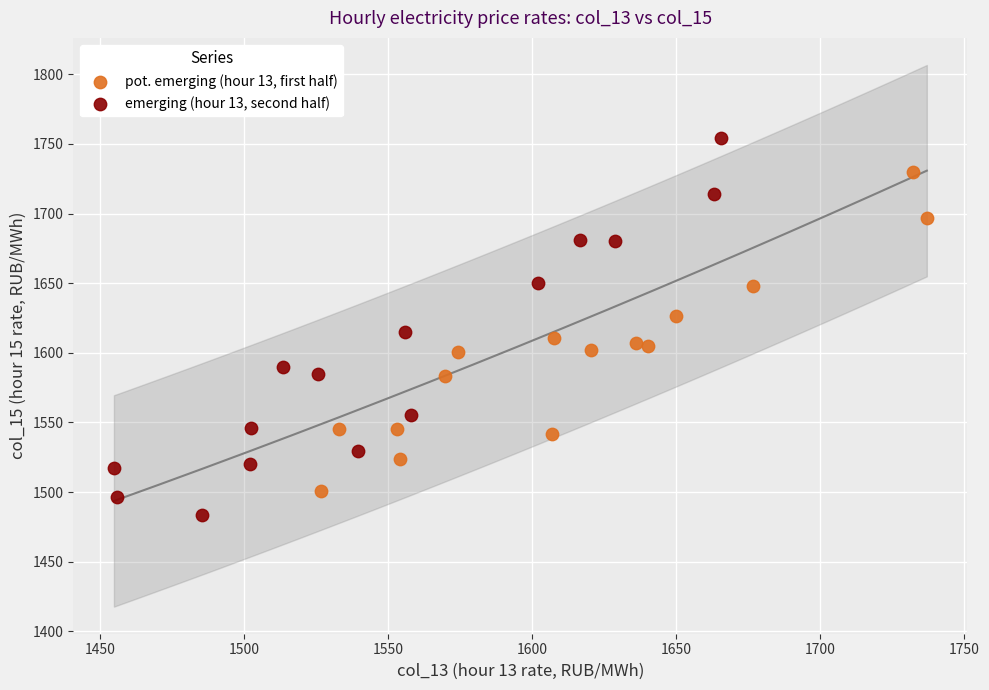

Which series has the largest Y range (max minus min)?

emerging (hour 13, second half)